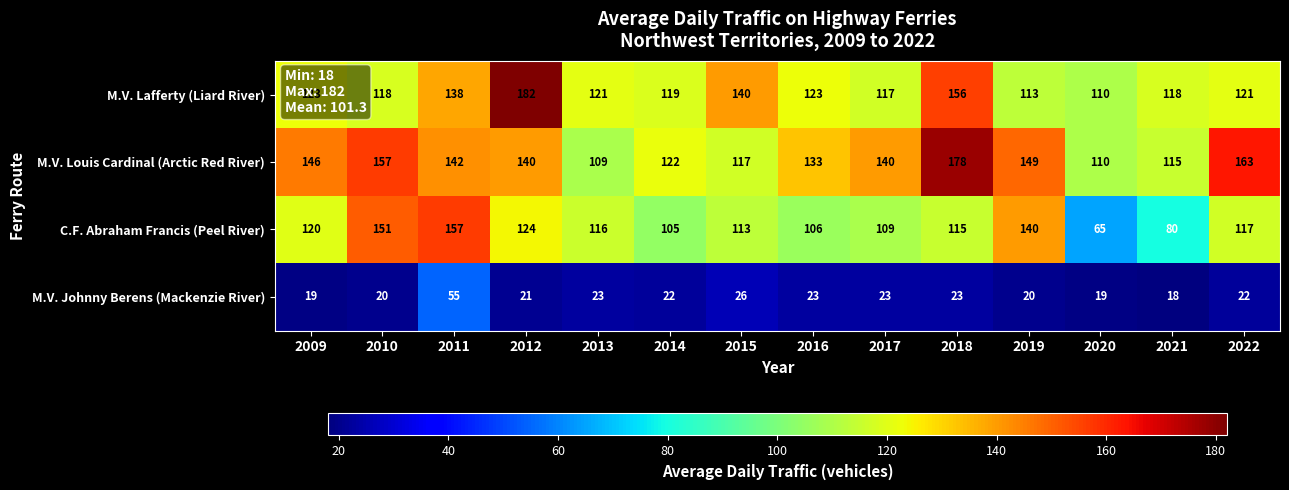

What is the minimum value shown in the chart?

18